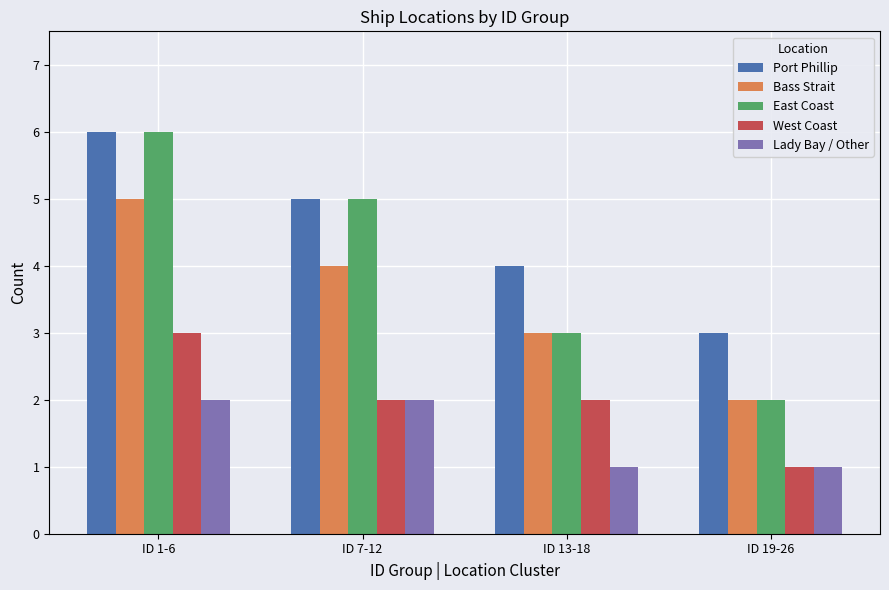

Is the value of East Coast at ID 1-6 greater than the value of West Coast at ID 1-6?

Yes